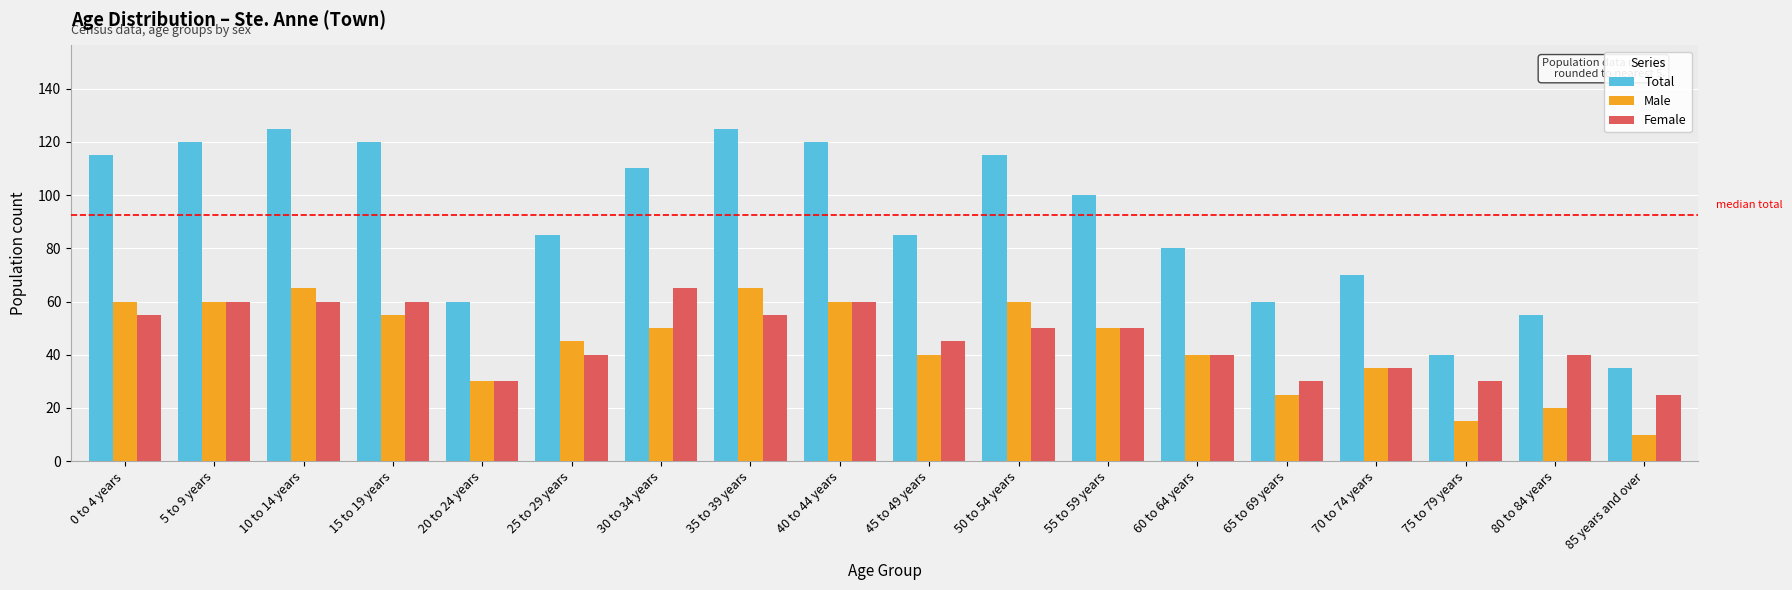

What is the maximum value for Total?

125